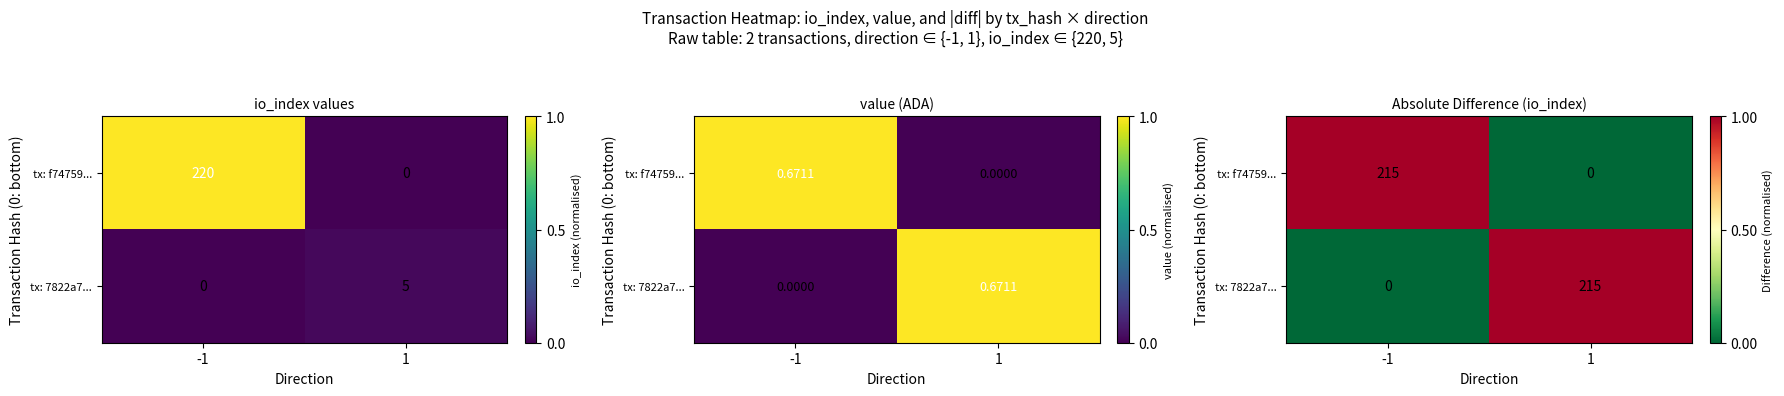

Where is tx: f74759... nearest to the value 0?

1